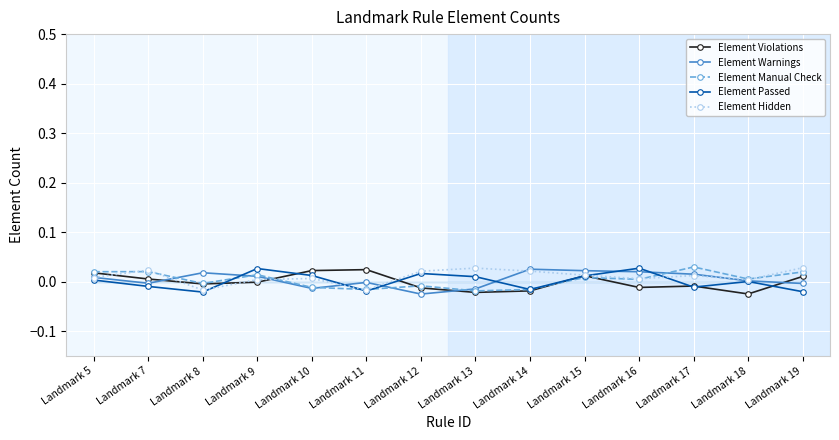

The Element Violations series shows 0.0 at Landmark 19. True or false?

False